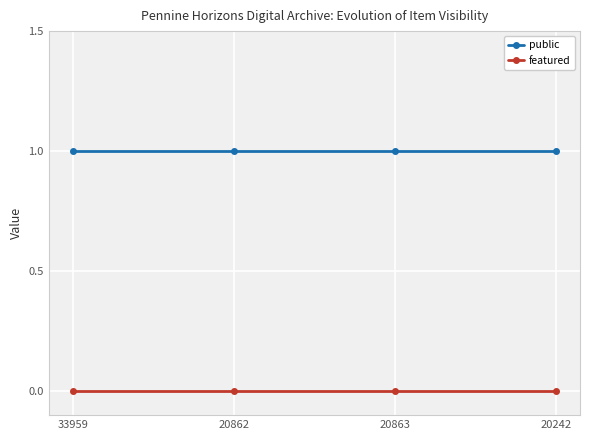

True or false: featured has a value of 0 at 20863.

True